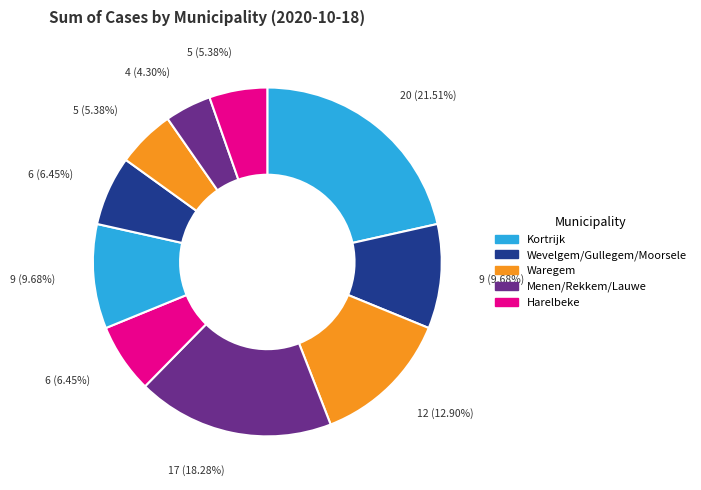

How many segments does this pie chart have?

10